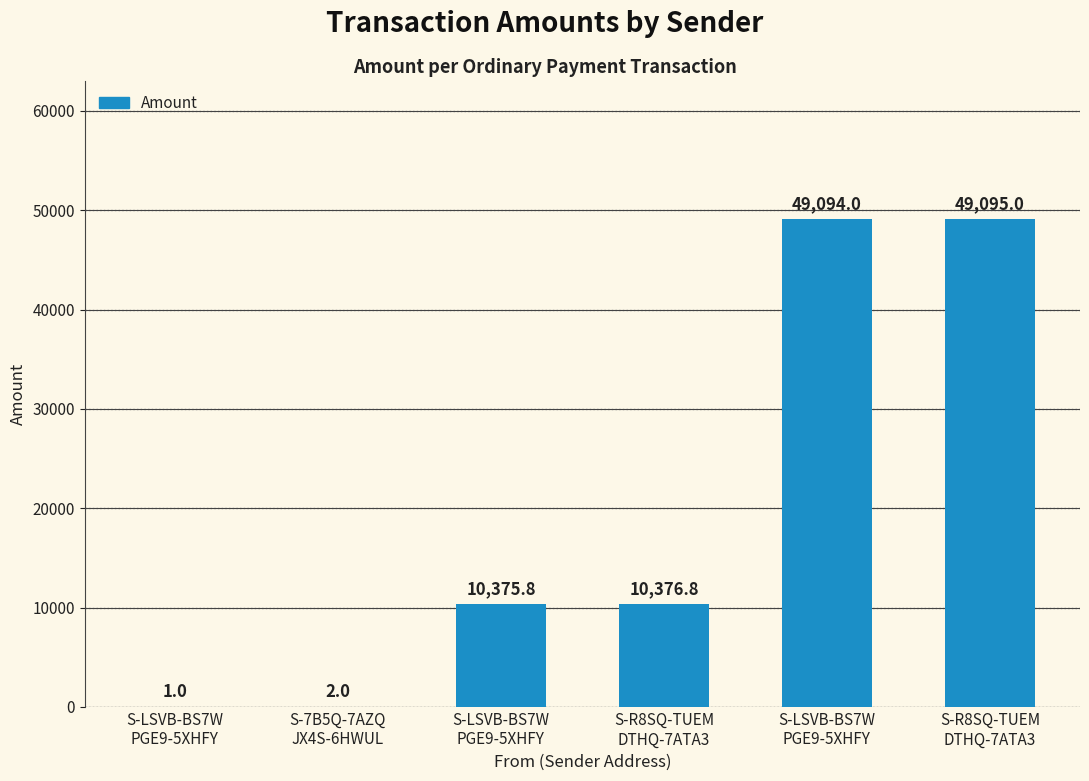

Count the number of values greater than 10376.

3